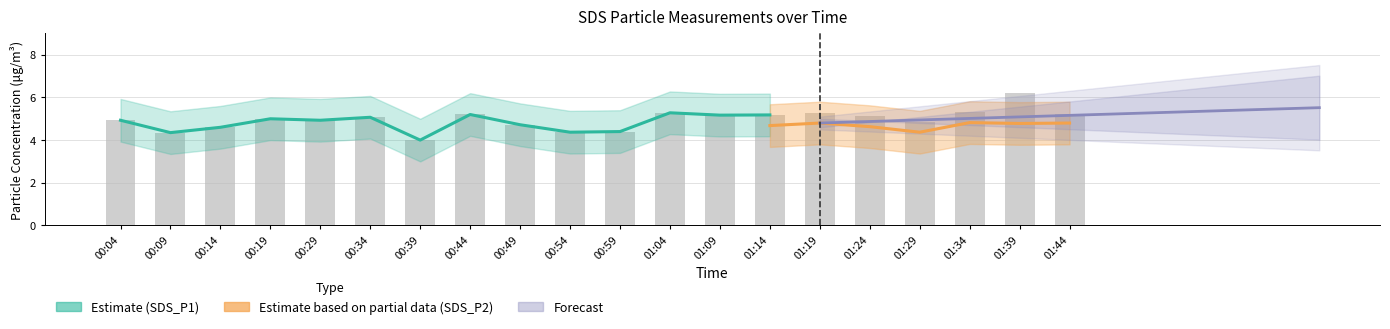

At which label does SDS_P1_lower first exceed 4?

00:34